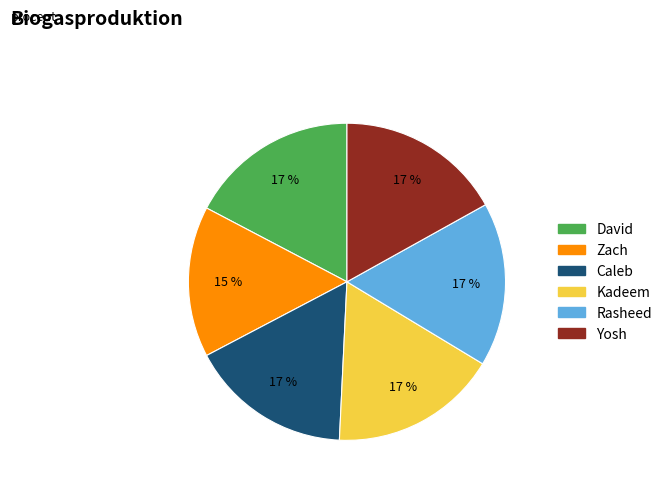

What percentage is the Rasheed slice, to the nearest percent?

17%